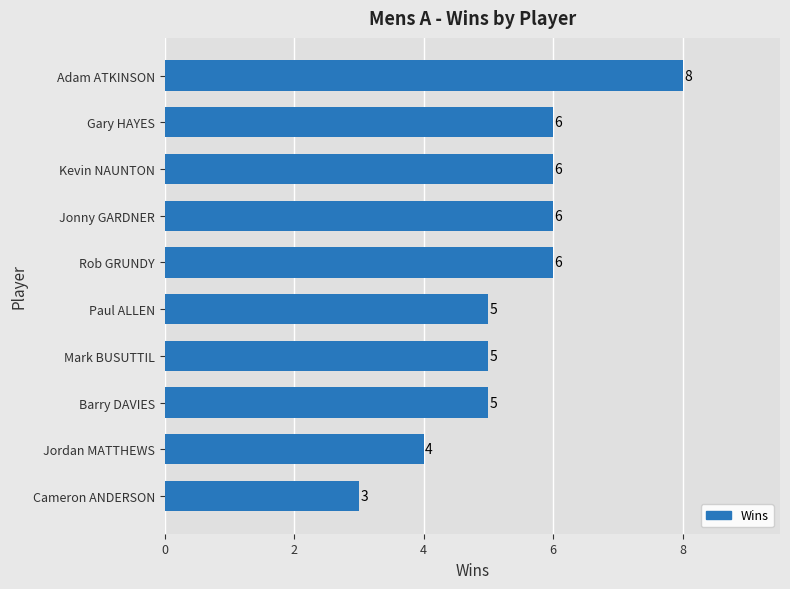

What is the minimum value shown in the chart?

3